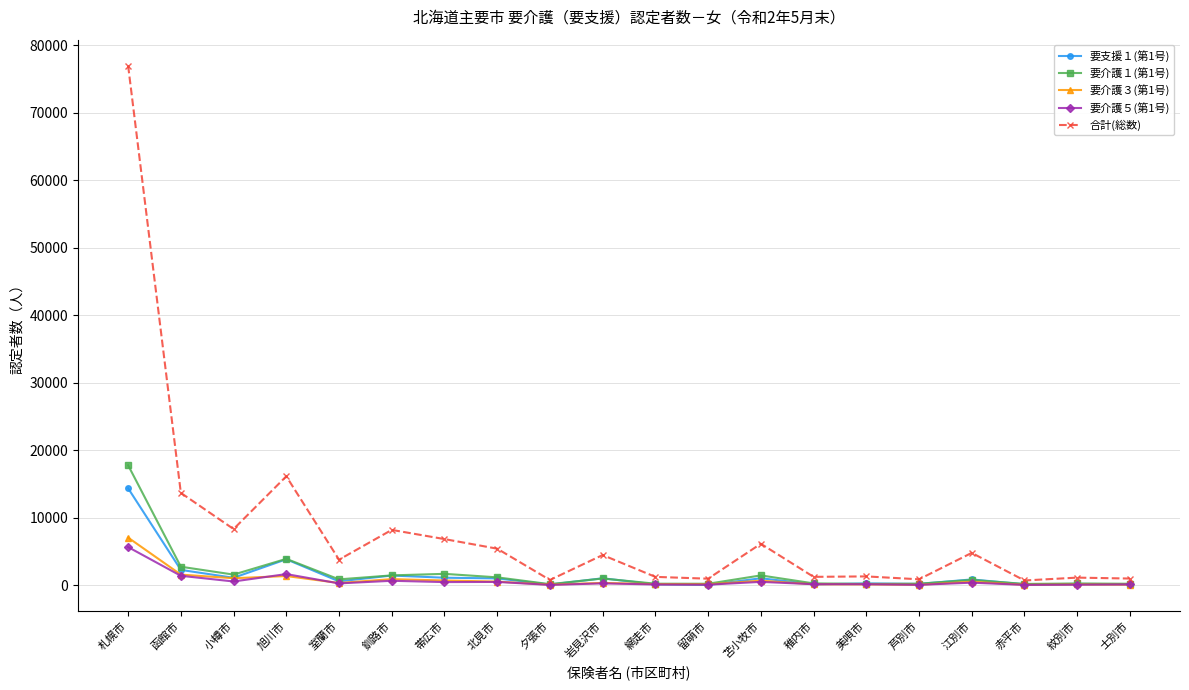

What is the label of the 6th point from the left?

釧路市